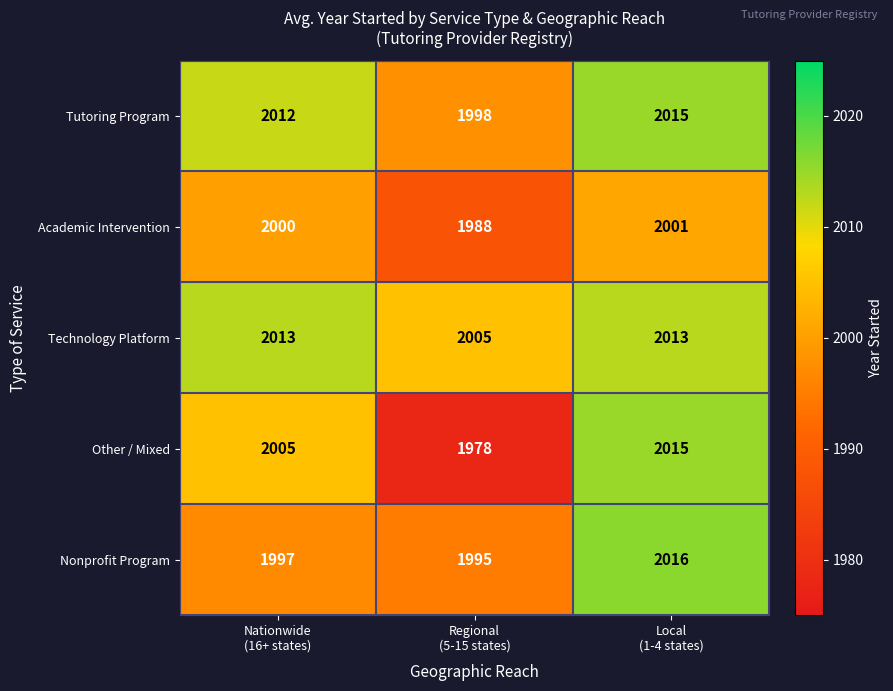

At how many categories does at least one series exceed 1990?

3